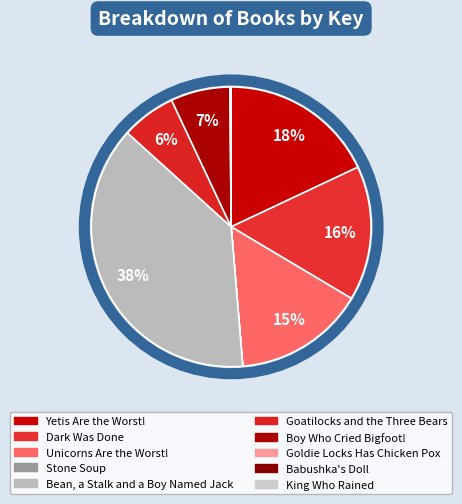

To the nearest percent, what is the difference between the Stone Soup and Unicorns Are the Worst! slice percentages?

15%